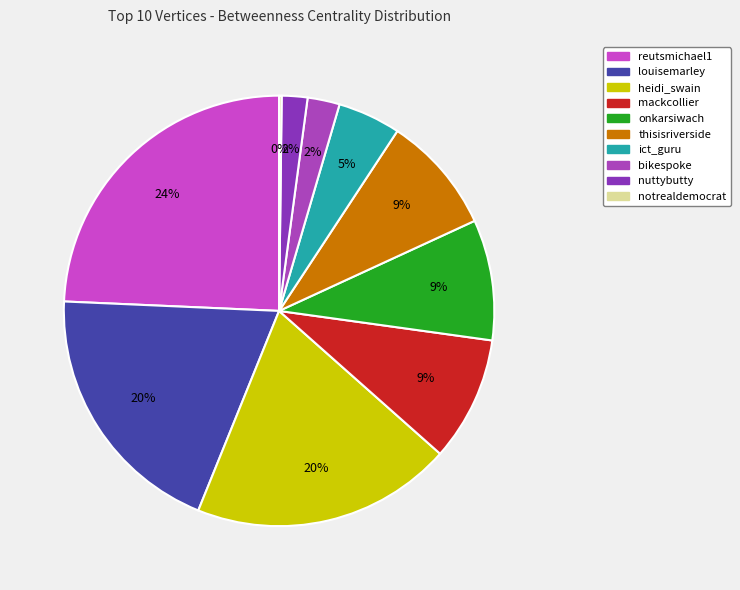

How many segments does this pie chart have?

10